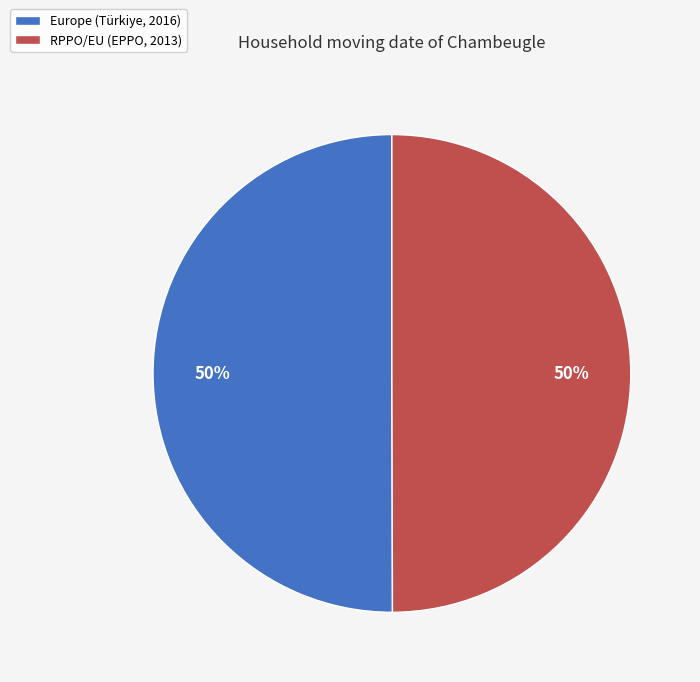

The RPPO/EU (EPPO, 2013) slice represents 50% of the pie. True or false?

True